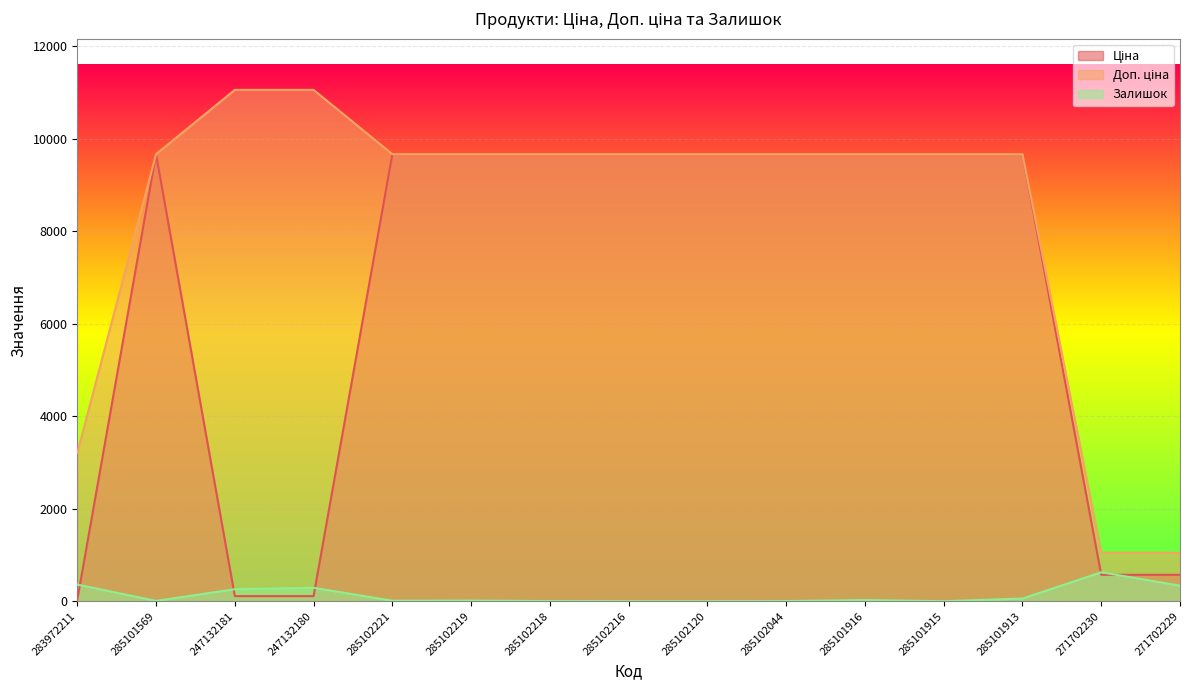

True or false: Залишок and Доп. ціна cross at least once.

False